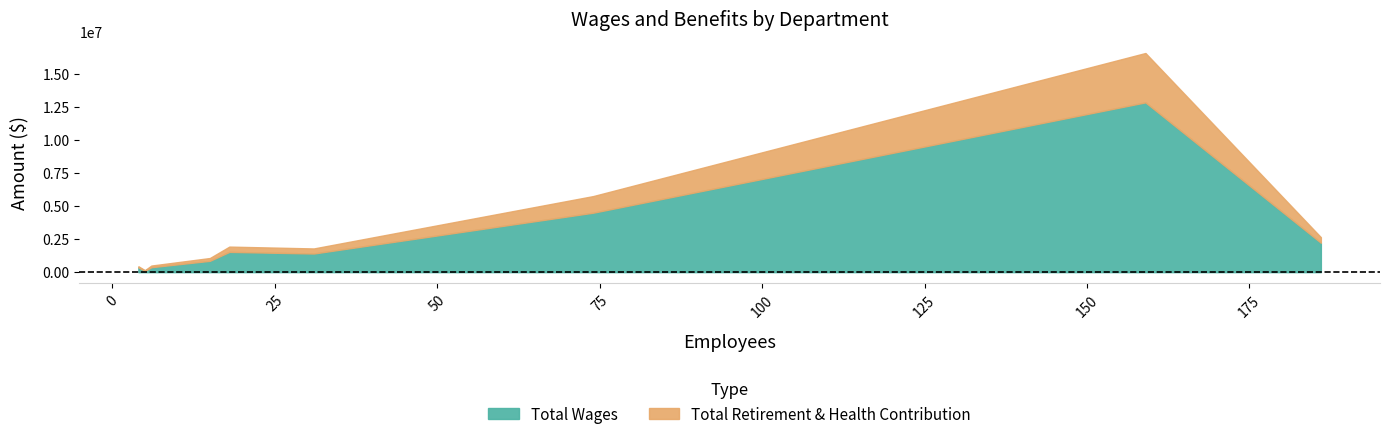

Reading left to right, transcribe all the data shown in this chart.

Total Wages: City Council=100175	City Clerk=360793	Human Resources=374870	Finance=857439	Community Development=1410709	City Manager=1534667	Public Works=4500690	Community Services=2226369	Police=12850226
Total Retirement & Health Contribution: City Council=51773	City Clerk=86920	Human Resources=125117	Finance=212439	Community Development=383726	City Manager=399882	Public Works=1257319	Community Services=420258	Police=3735731